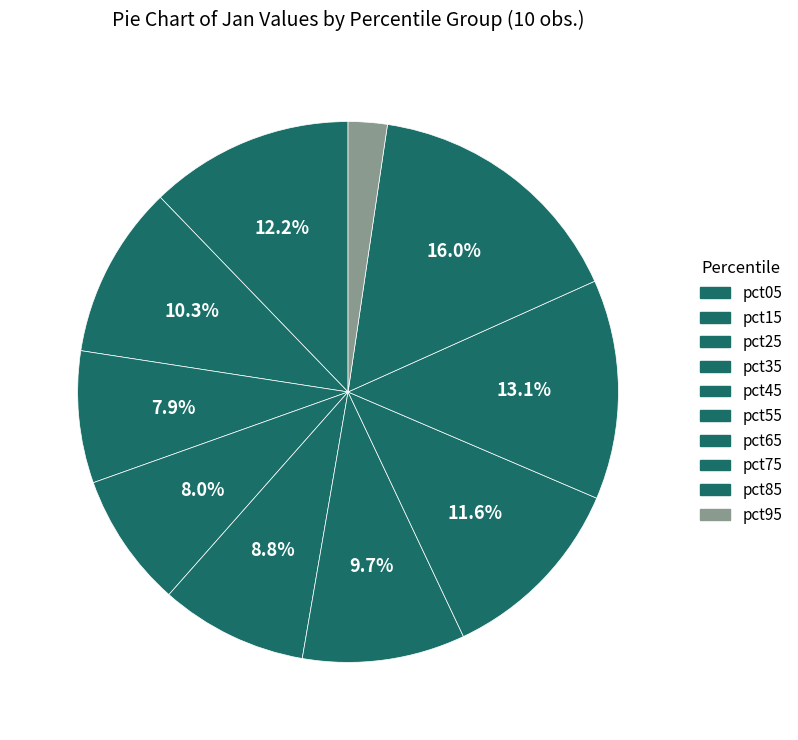

Count the number of slices in the pie.

10